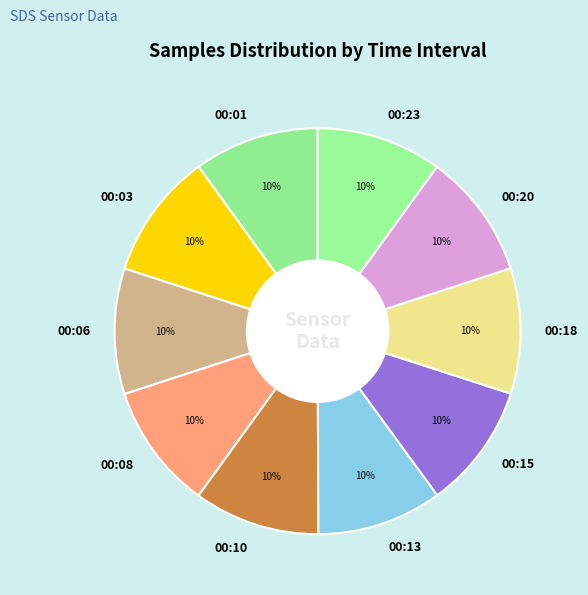

Is it true that 00:15 is 23% of the pie?

False